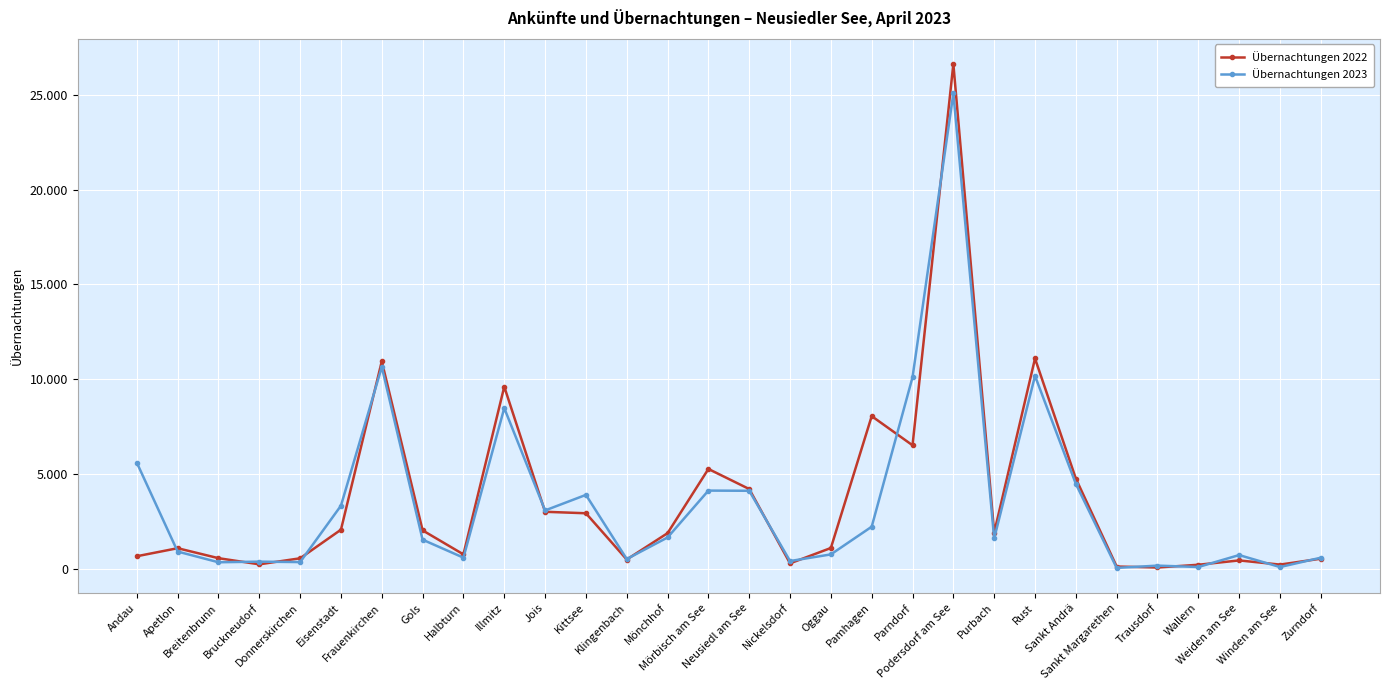

What are all the series names shown in the legend?

Übernachtungen 2022, Übernachtungen 2023